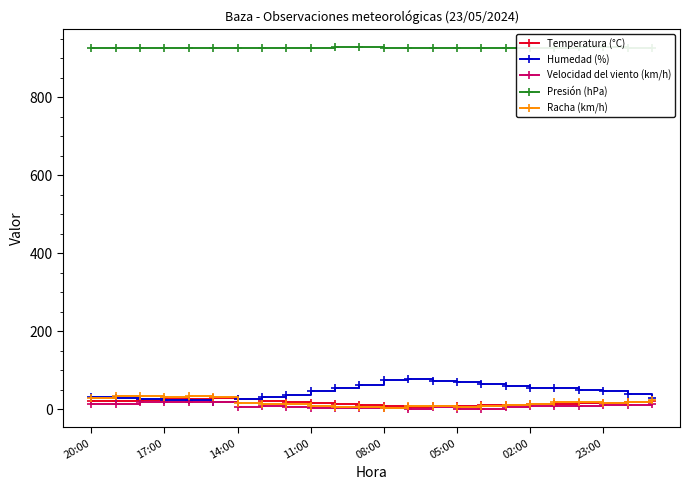

What is the greatest value displayed?

927.7